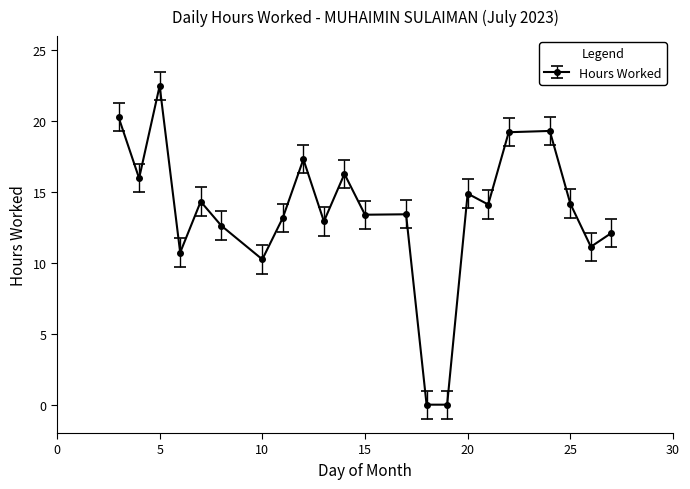

How many distinct data groups are displayed?

1